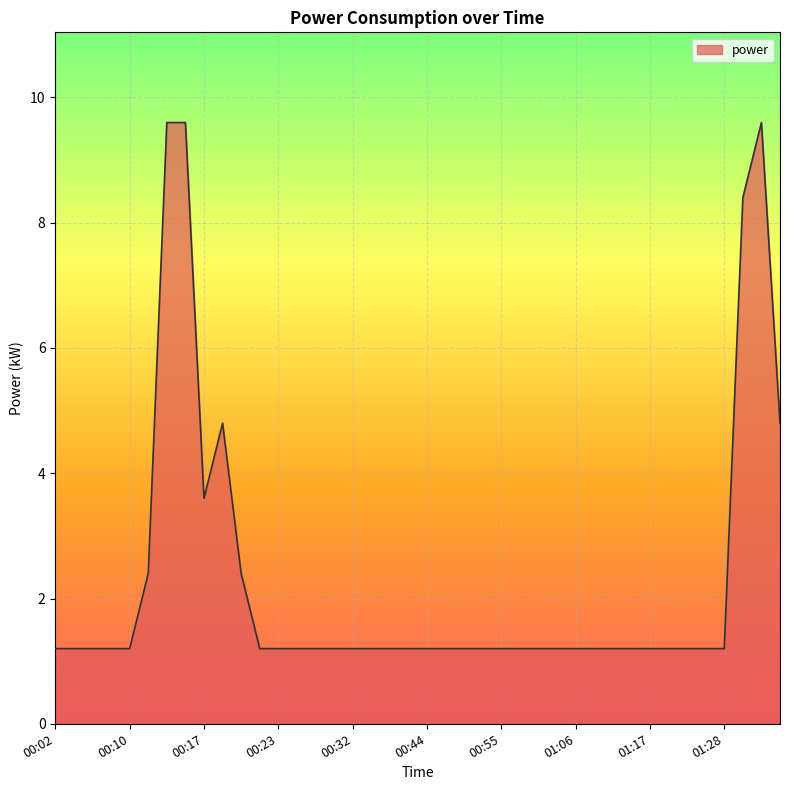

What is the minimum value shown in the chart?

1.2